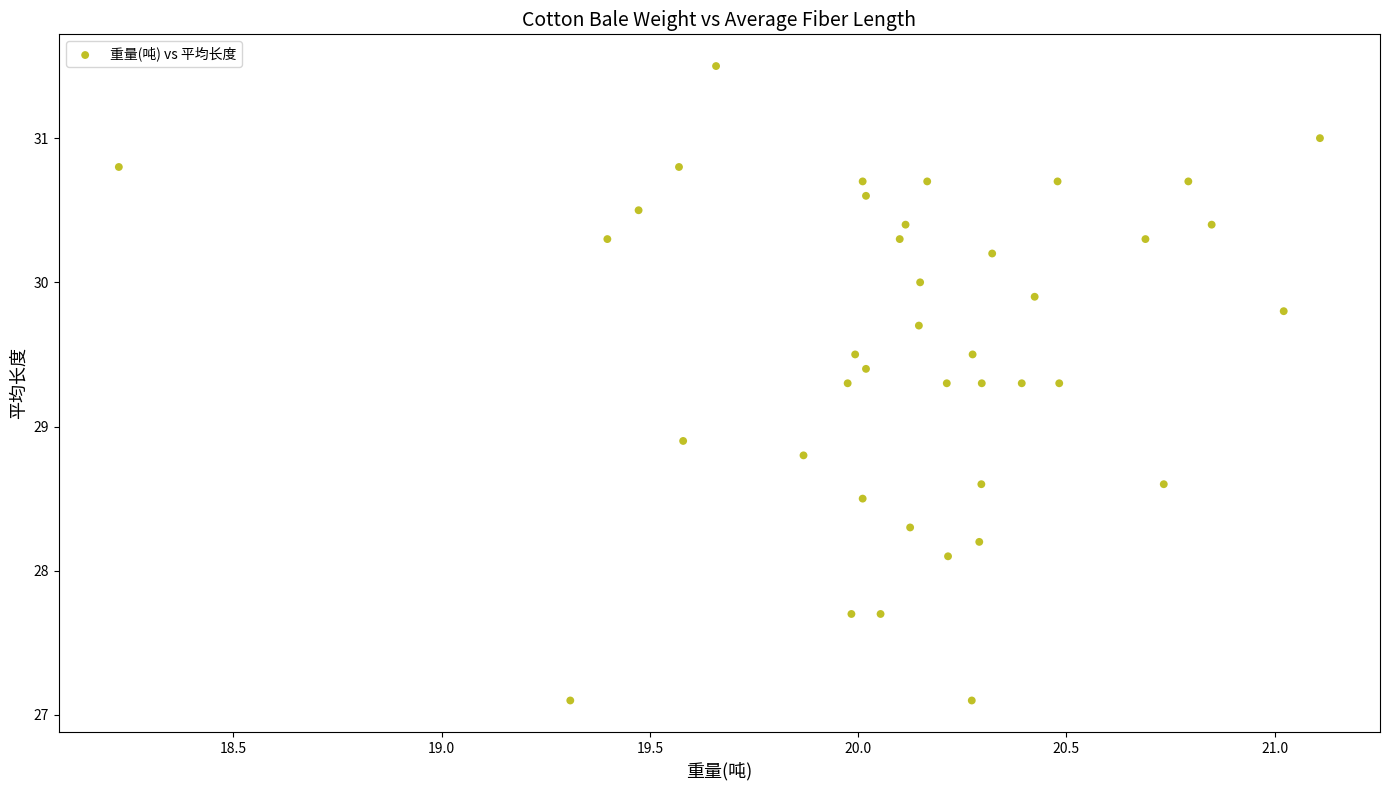

What Y value in the scatter plot is closest to 29?

28.9